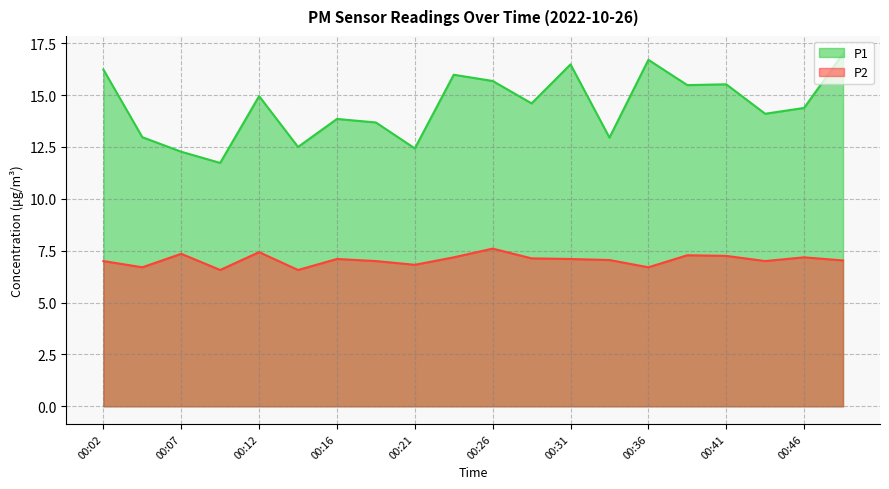

What is the total value across all series at 00:34?

20.0